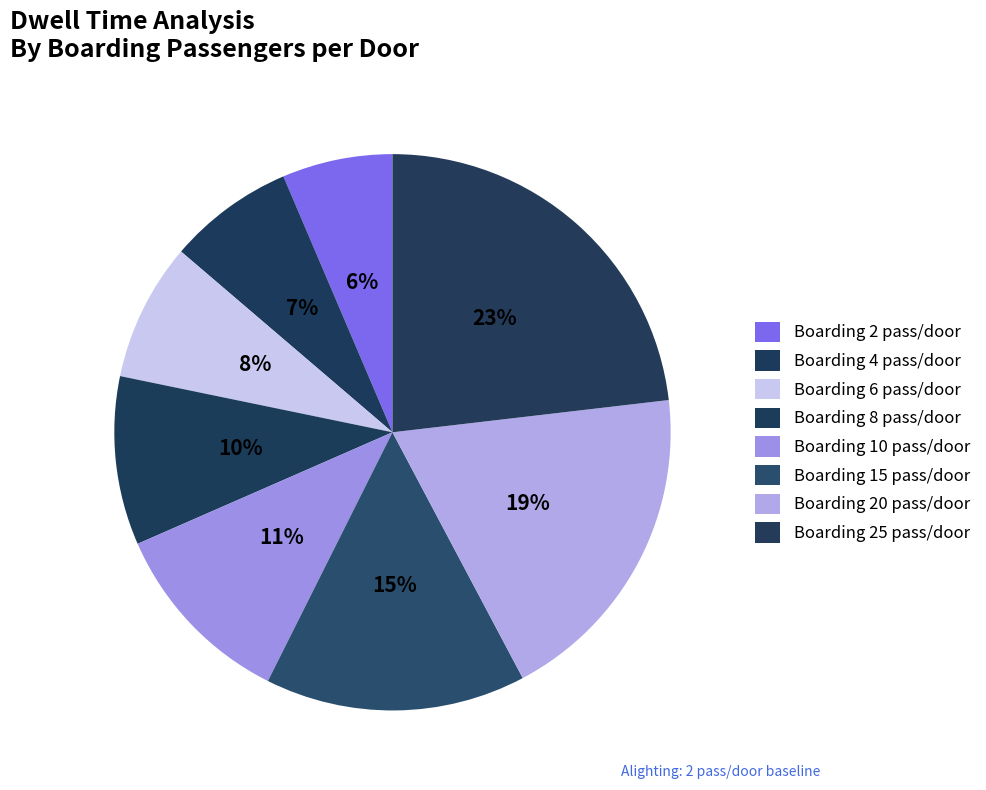

Count the number of slices in the pie.

8